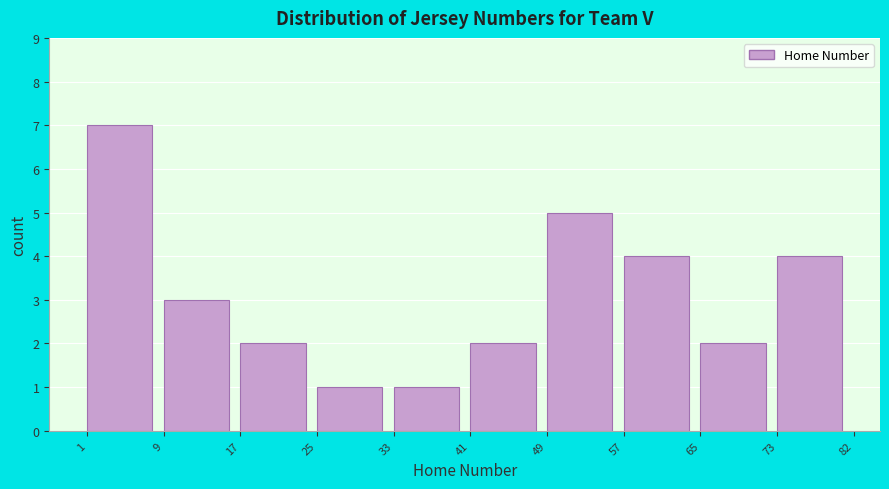

Reading right to left, what are all the values shown in this chart?

4	2	4	5	2	1	1	2	3	7